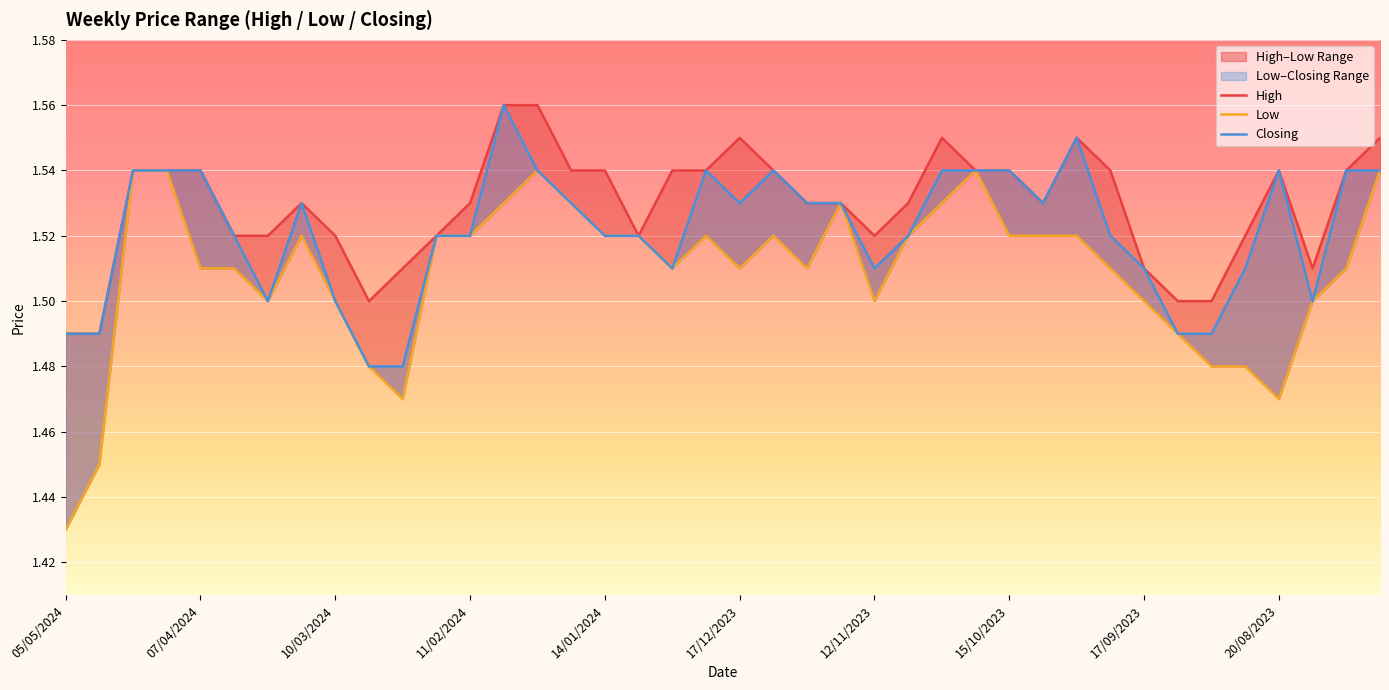

At which category does Closing reach its first local valley?

24/03/2024